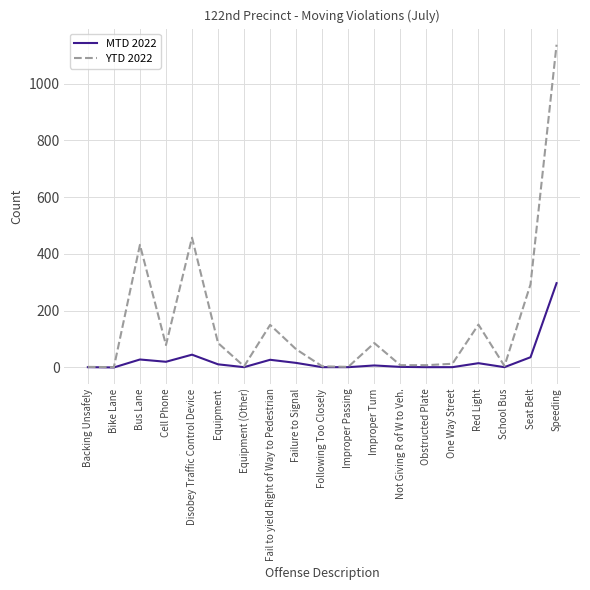

What position from the left is Backing Unsafely?

1